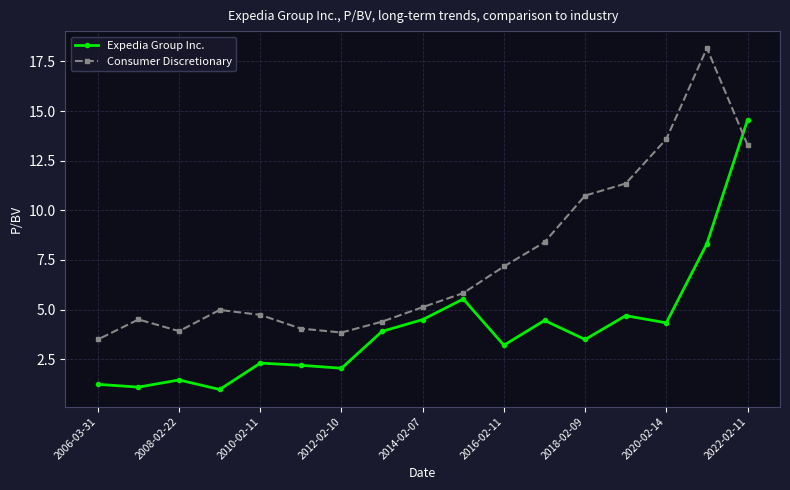

Which series has the largest total across all categories?

Consumer Discretionary